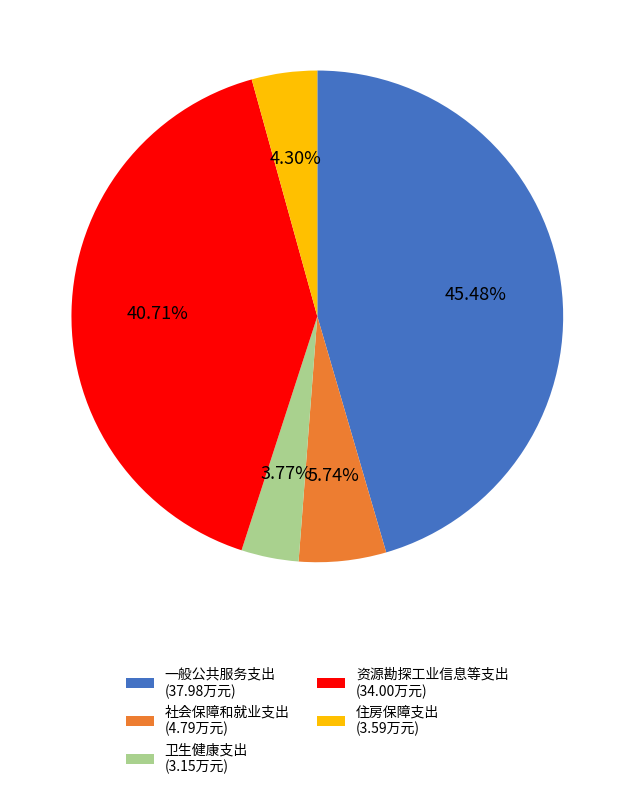

Between 住房保障支出 (3.59万元) and 卫生健康支出 (3.15万元), which is larger?

住房保障支出 (3.59万元)